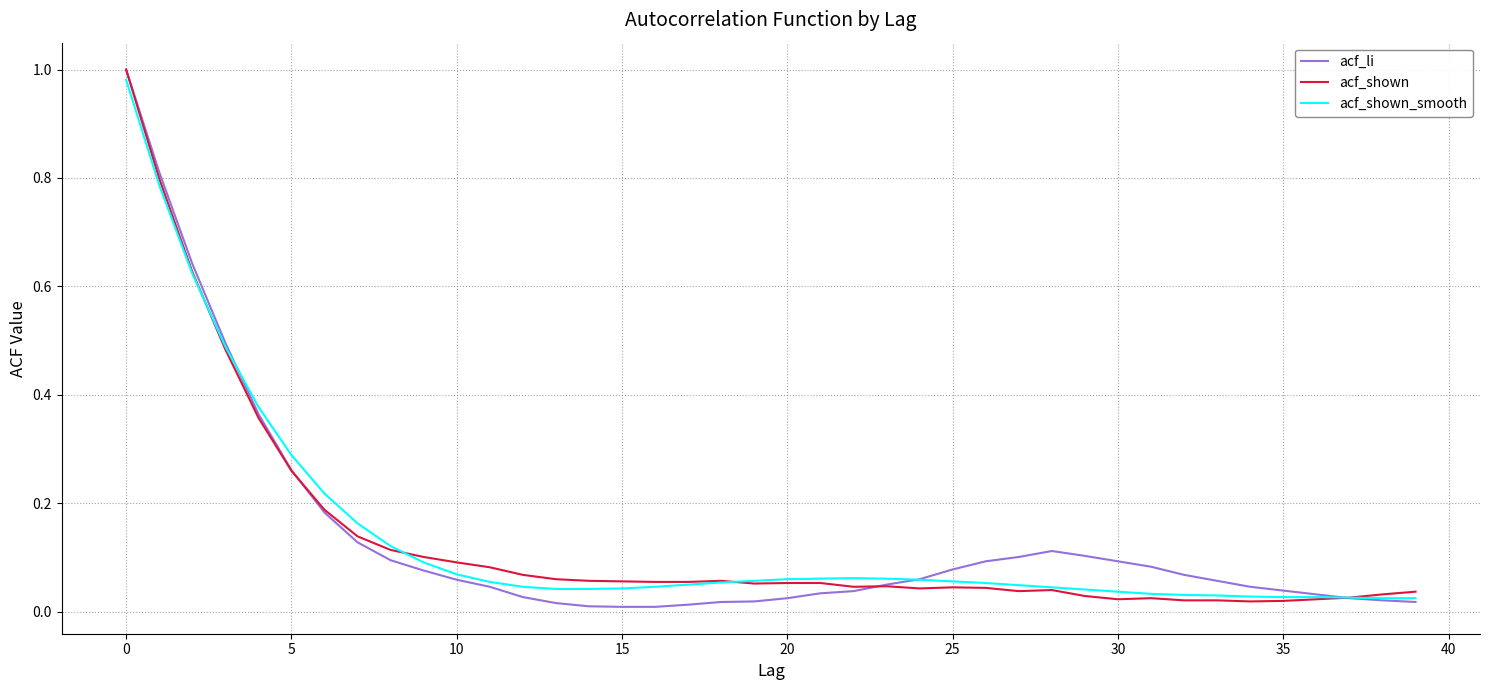

Which series has the largest range (max minus min)?

acf_li